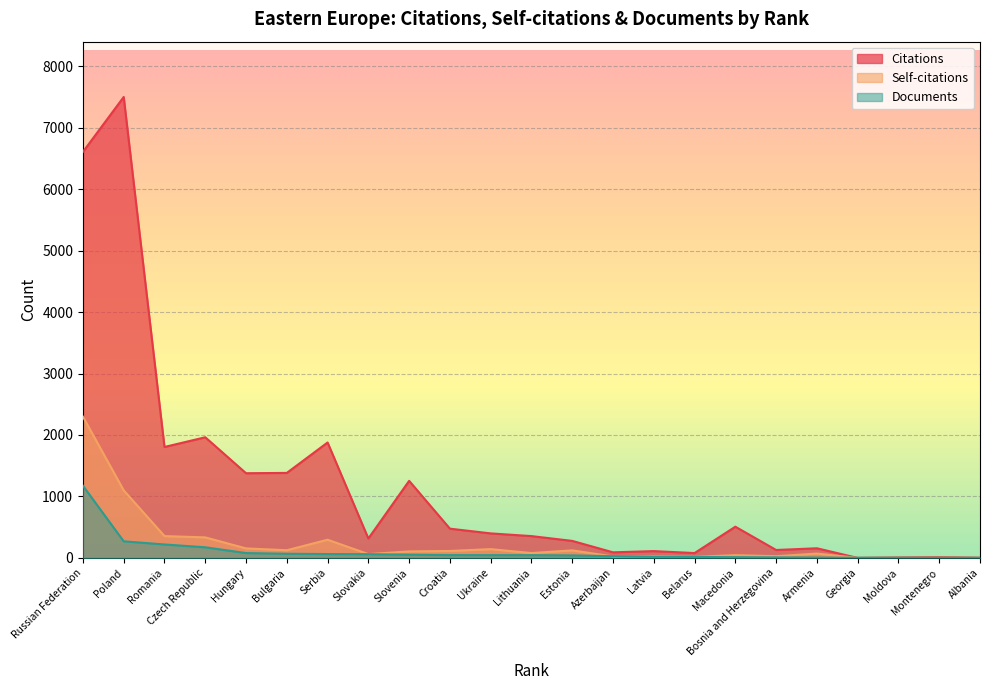

Rank the categories by Self-citations value from lowest to highest.

Georgia, Albania, Moldova, Montenegro, Belarus, Azerbaijan, Latvia, Bosnia and Herzegovina, Macedonia, Slovakia, Armenia, Lithuania, Slovenia, Croatia, Estonia, Bulgaria, Ukraine, Hungary, Serbia, Czech Republic, Romania, Poland, Russian Federation